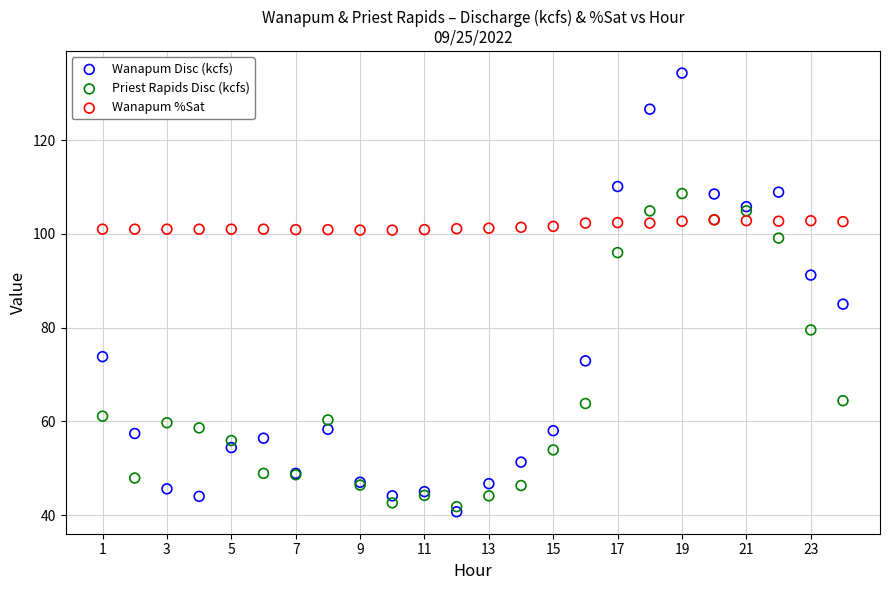

In the Wanapum Disc (kcfs) series, what Y value is closest to 87?

85.0